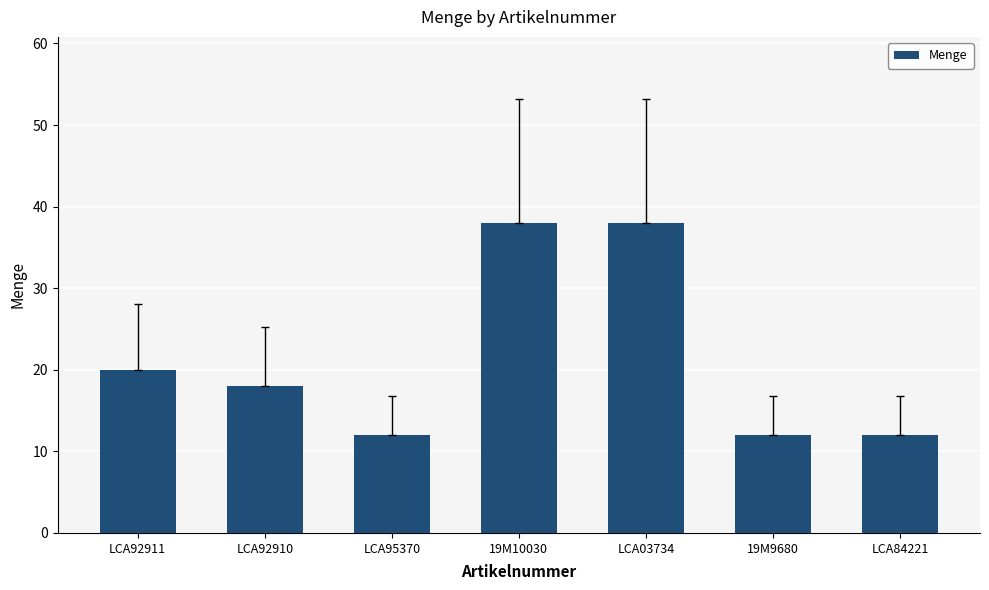

Where is the data nearest to the value 25?

LCA92911